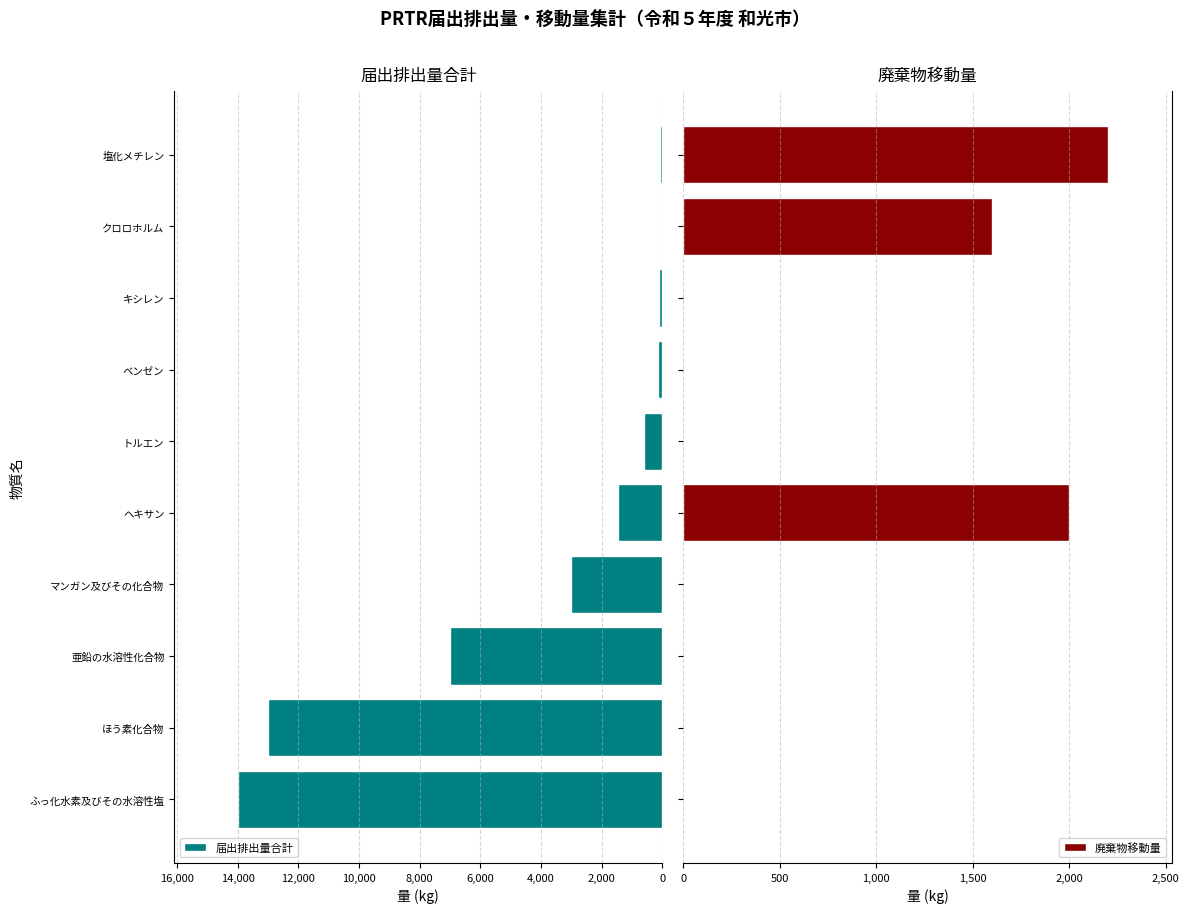

What is the highest value of the 届出排出量合計 series?

14000